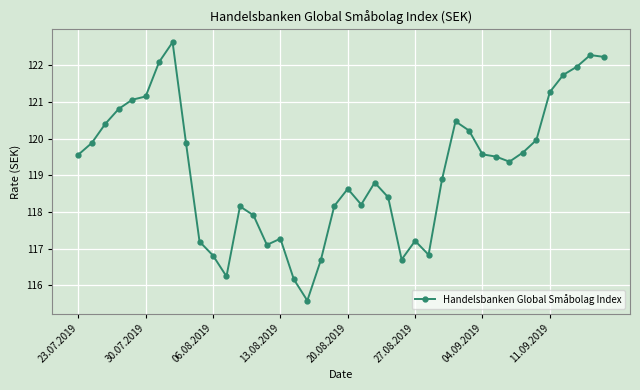

What is the value of the 12th point from the left?

116.2